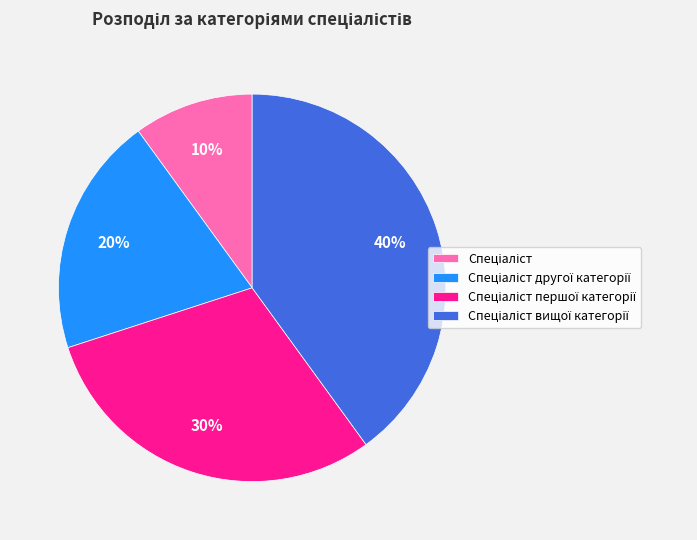

Is there a majority slice in this chart?

No